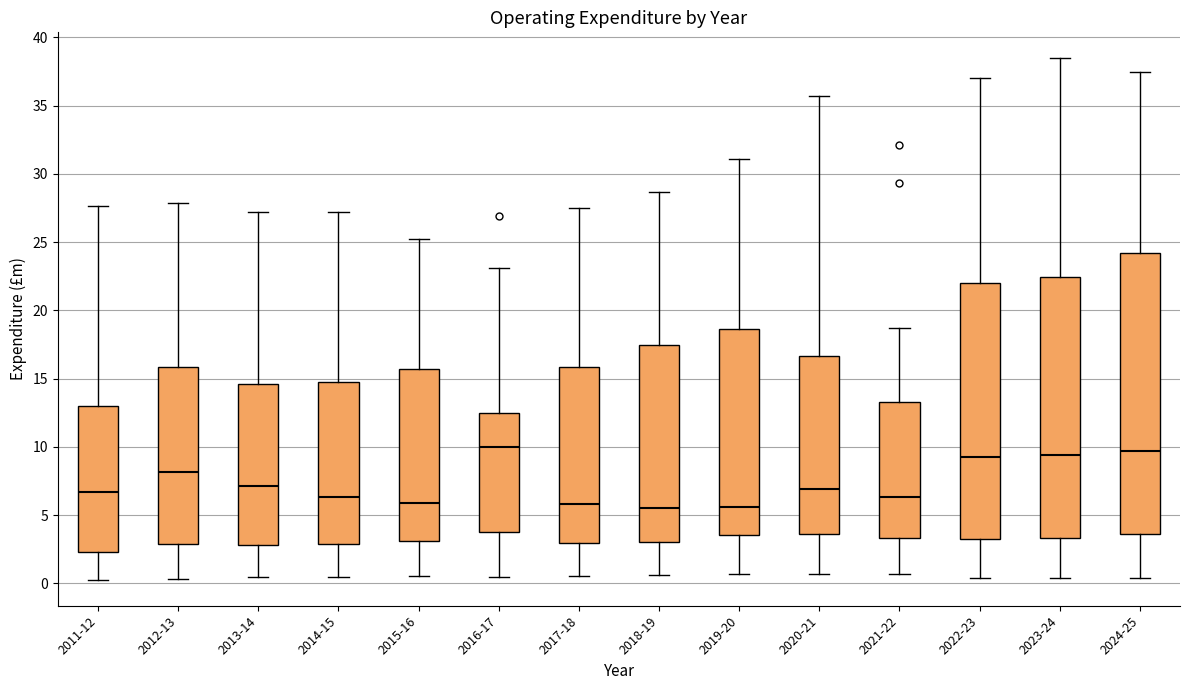

Where does the upper whisker of the box for 2011-12 end on the y-axis? The values are not printed on the chart, so give them approximately, as read against the axis.

27.5